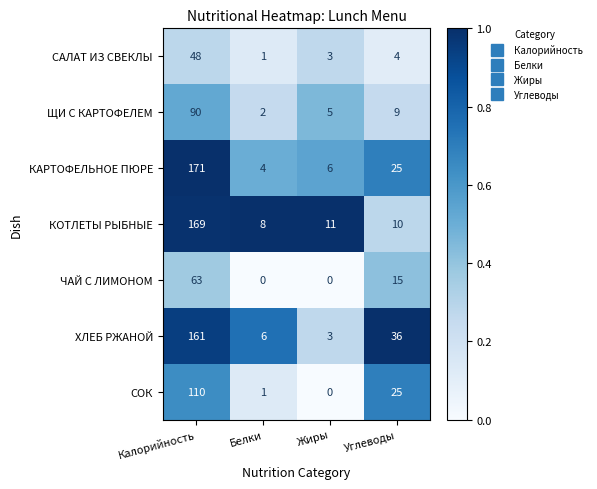

Rank the series at Калорийность from lowest to highest value.

САЛАТ ИЗ СВЕКЛЫ, ЧАЙ С ЛИМОНОМ, ЩИ С КАРТОФЕЛЕМ, СОК, ХЛЕБ РЖАНОЙ, КОТЛЕТЫ РЫБНЫЕ, КАРТОФЕЛЬНОЕ ПЮРЕ